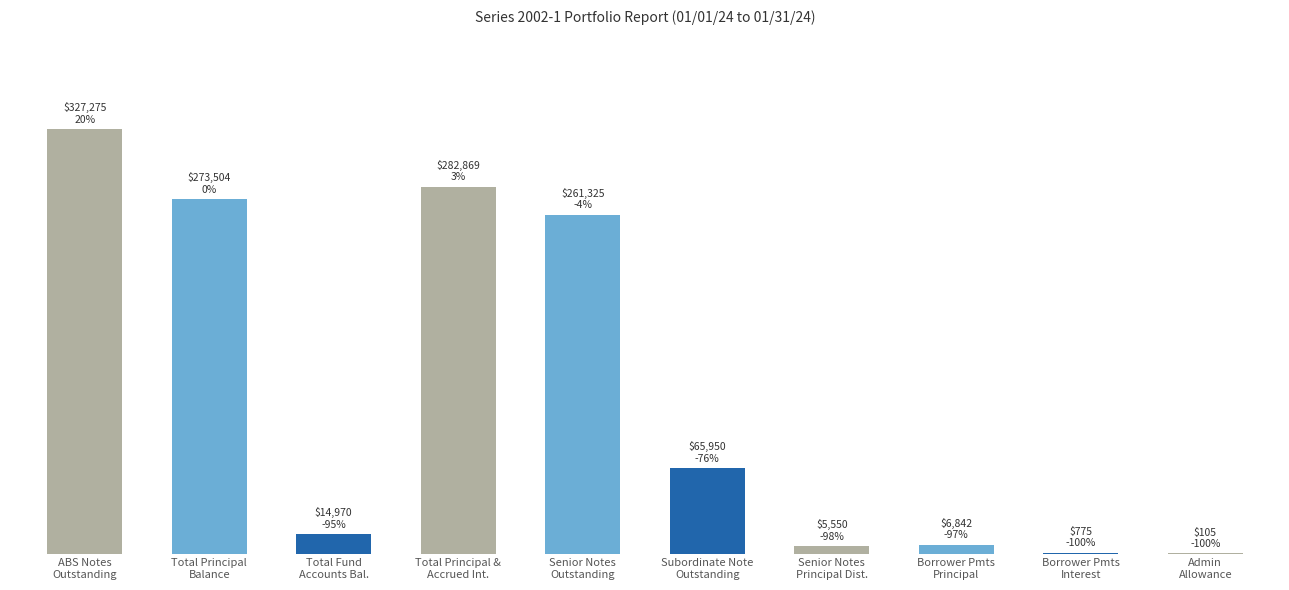

What is the sum of all values?

1239165196.6